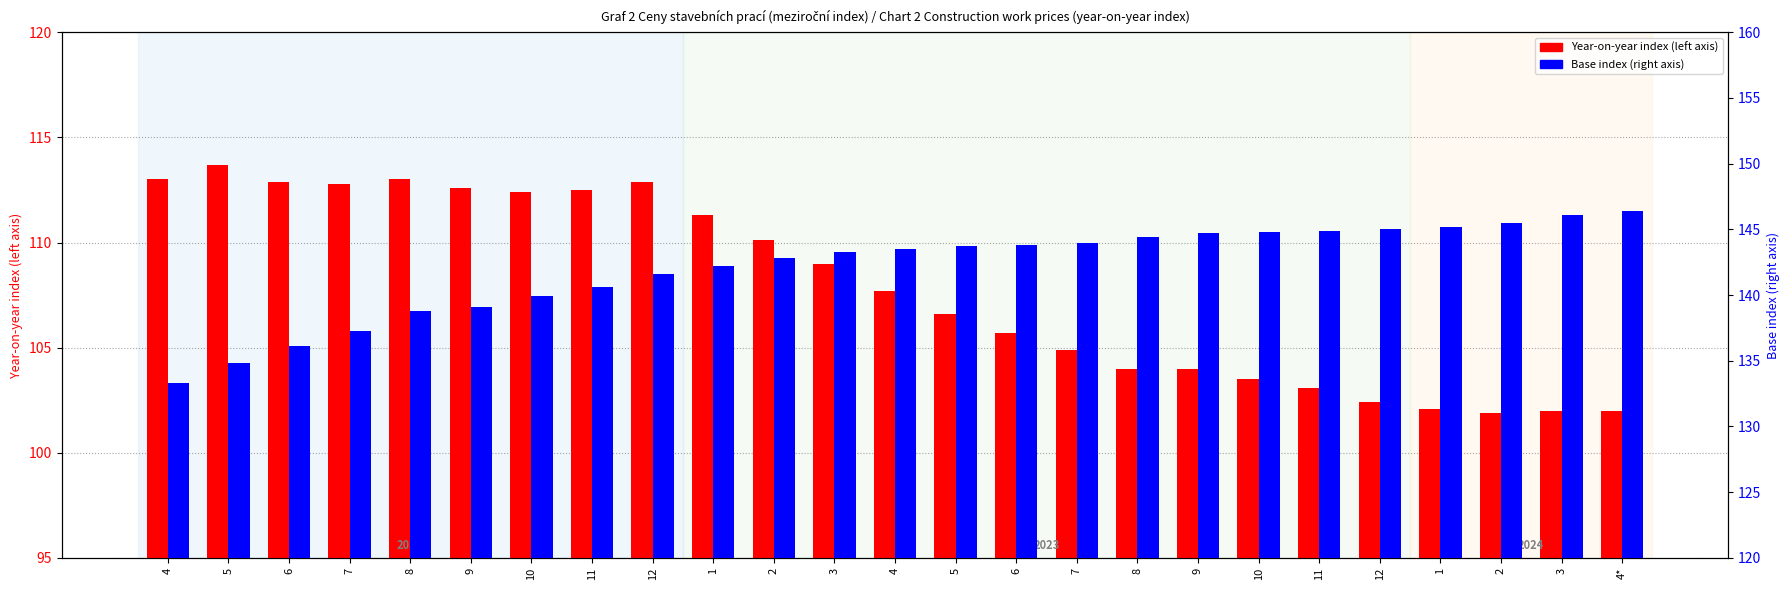

Rank the series at 10 from lowest to highest value.

Year-on-year index, Base index